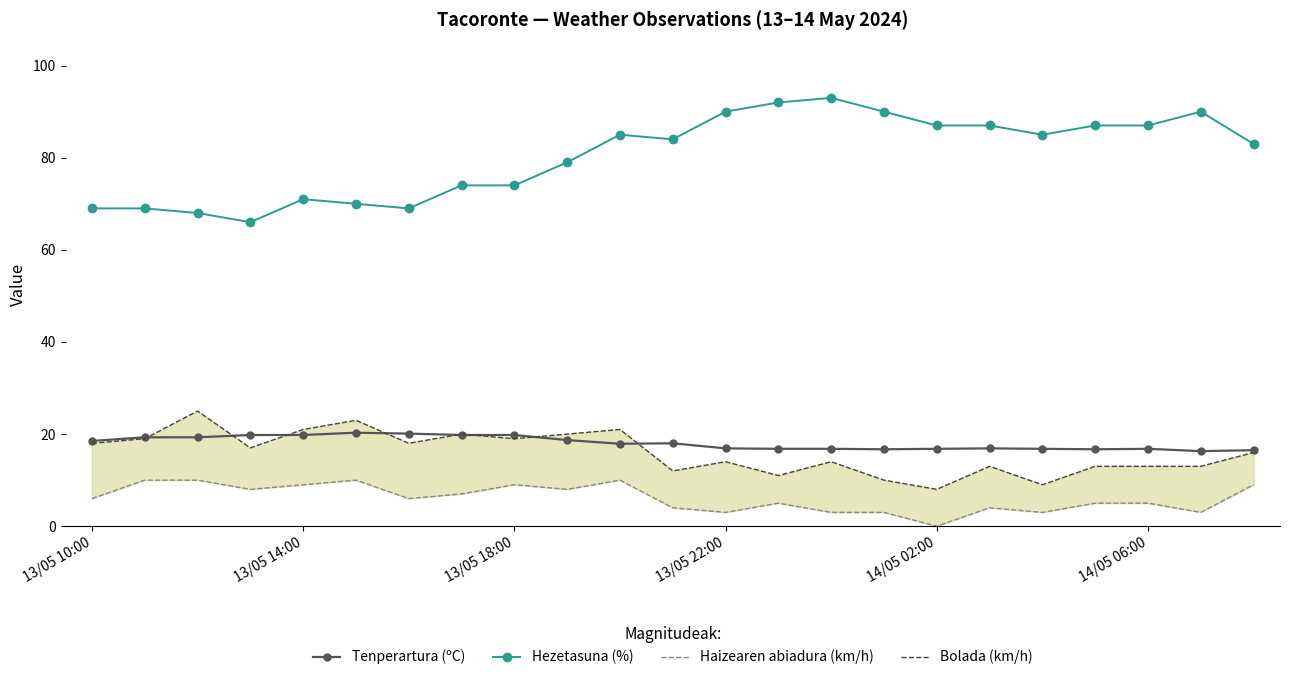

What are all the series names shown in the legend?

Tenperartura (ºC), Hezetasuna (%), Haizearen abiadura (km/h), Bolada (km/h)